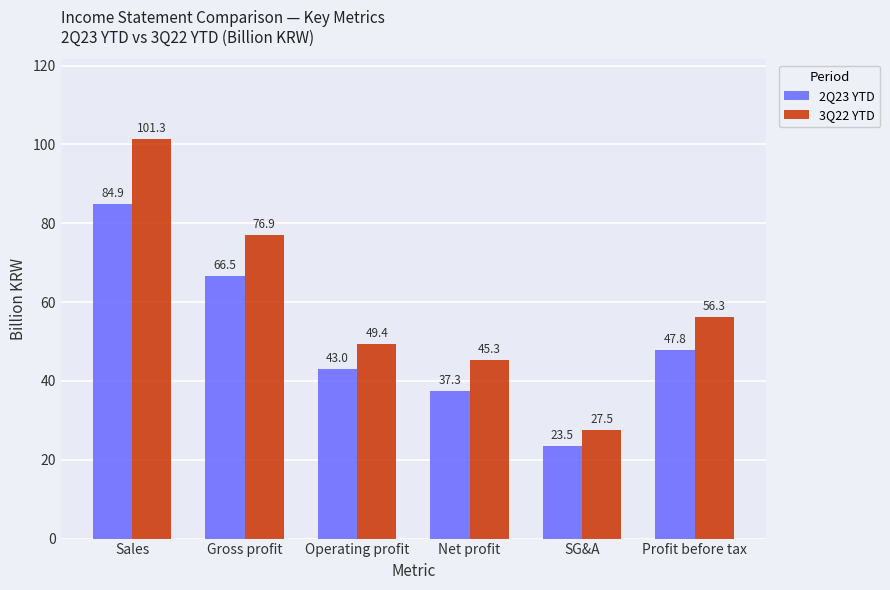

True or false: 3Q22 YTD has a value of 25.1 at Net profit.

False